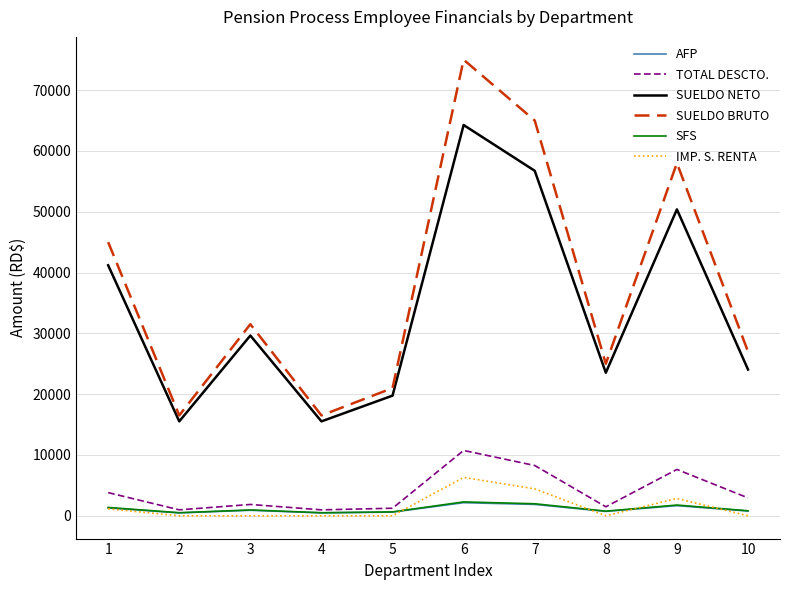

Does the chart display data point markers on the line(s)?

No